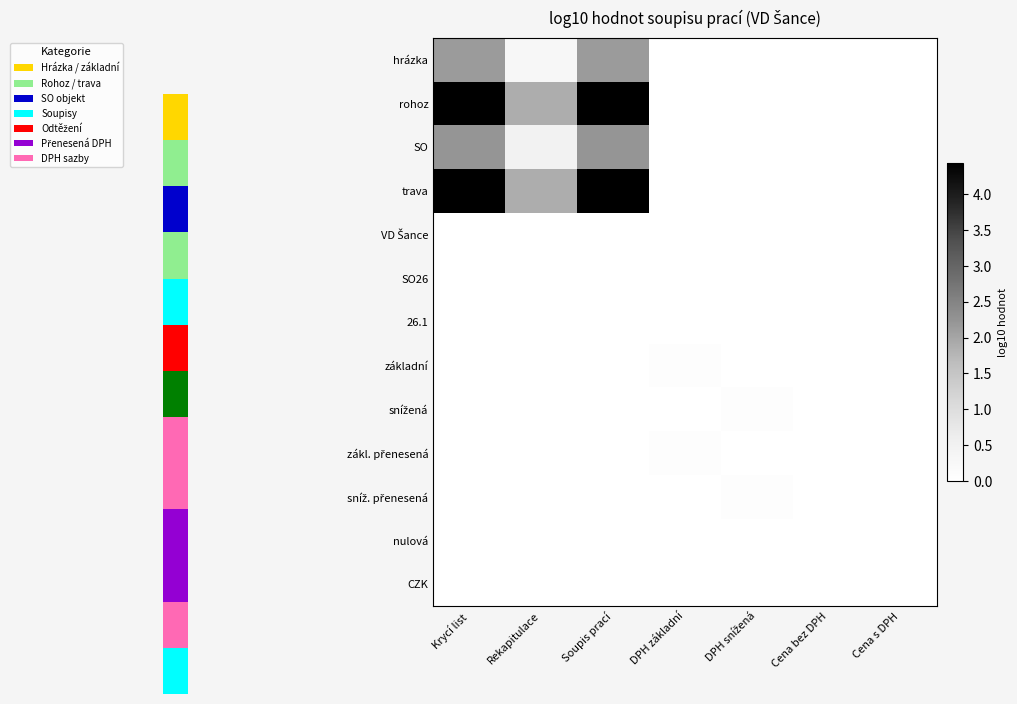

Rank the series by their maximum value, from highest to lowest.

rohoz, trava, SO, hrázka, základní, zákl. přenesená, snížená, sníž. přenesená, VD Šance, SO26, 26.1, nulová, CZK